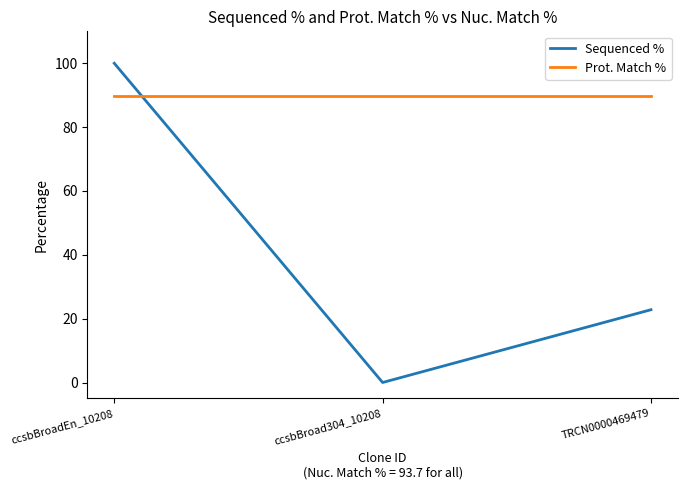

Where is Sequenced % nearest to the value 50?

TRCN0000469479